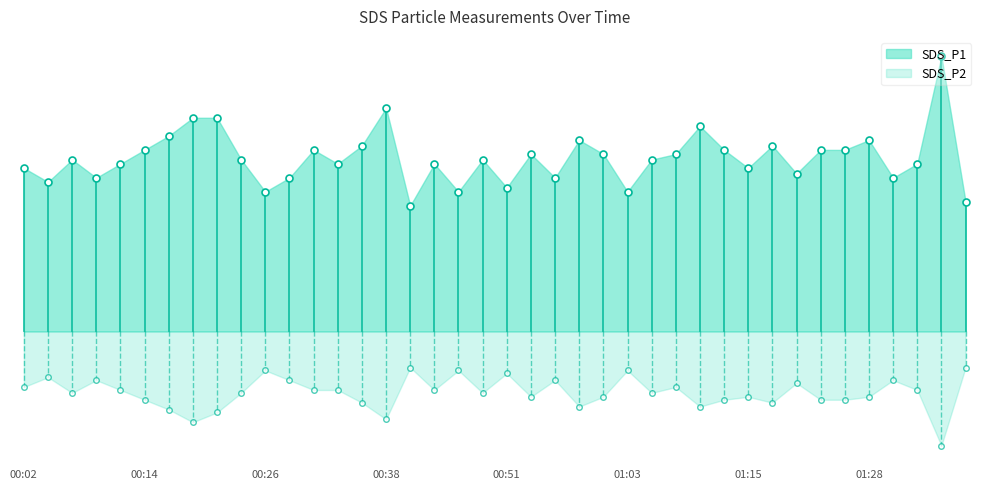

Between 01:23 and 00:38, which is larger?

00:38